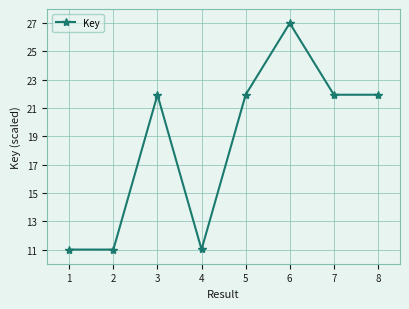

What is the minimum value shown in the chart?

11.0